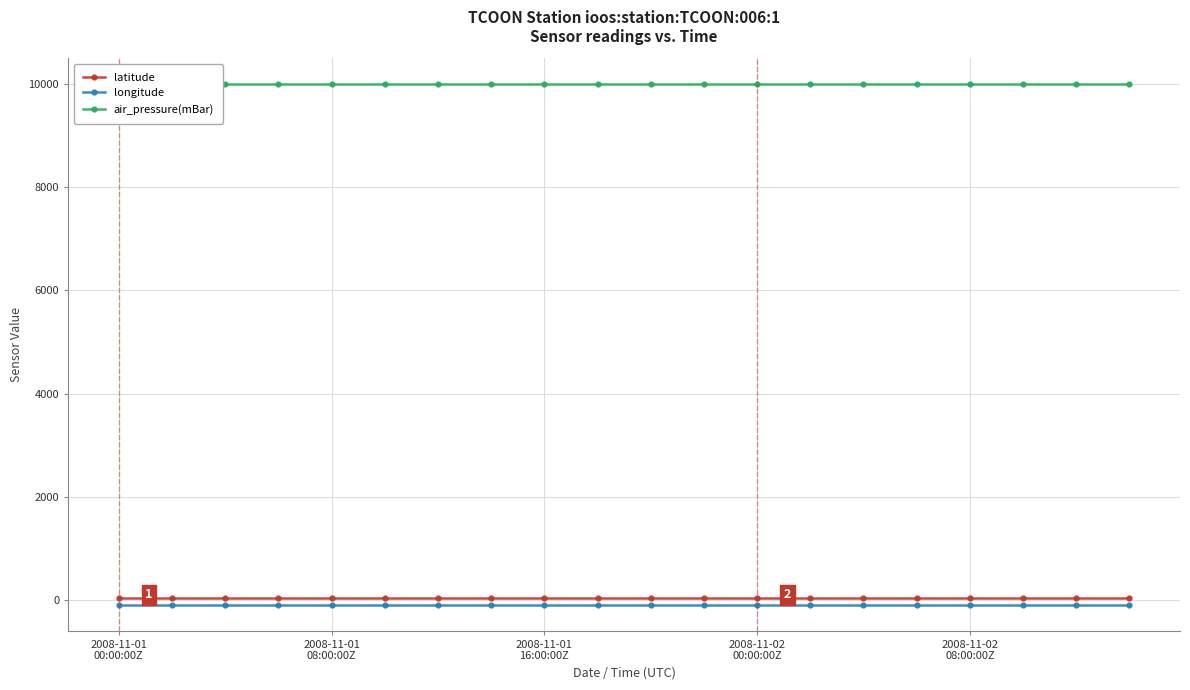

Count the number of data series in this chart.

3